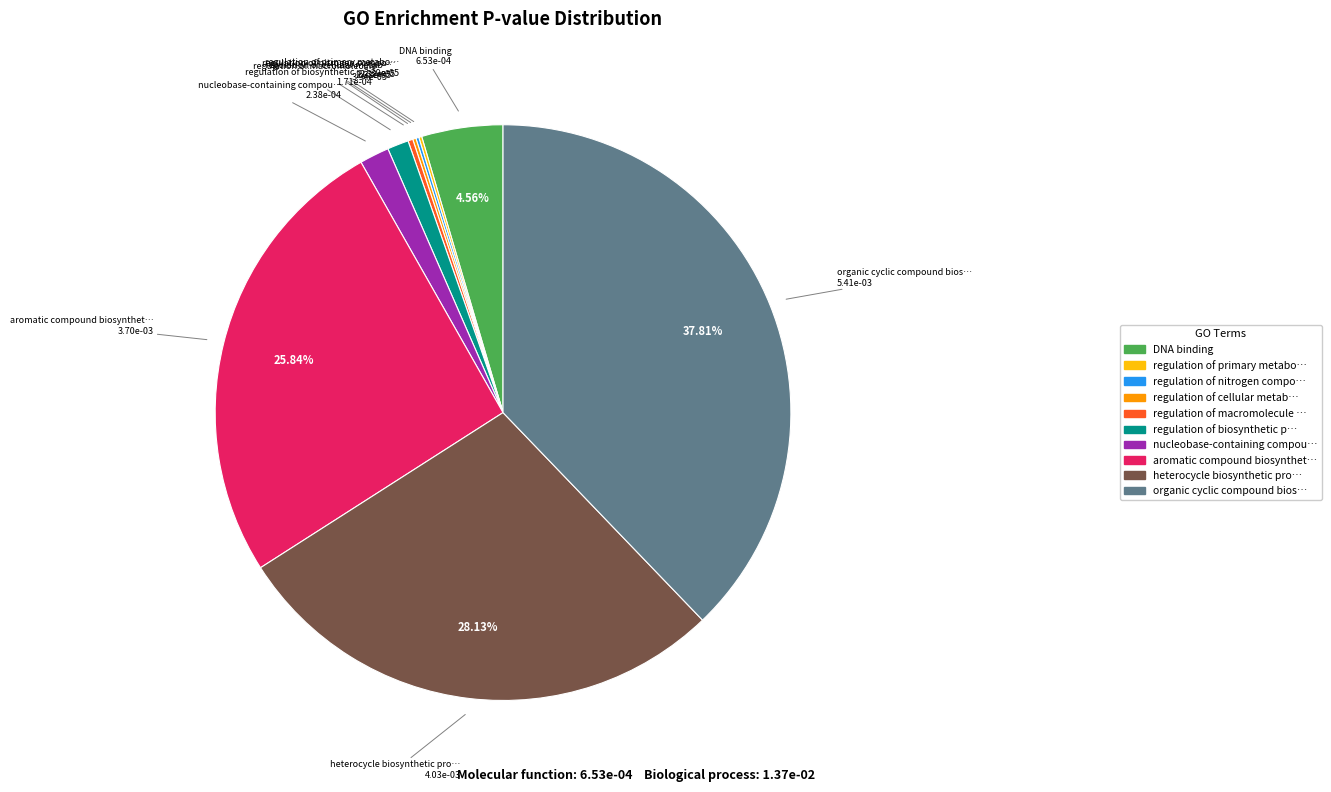

Does any single category account for the majority?

No